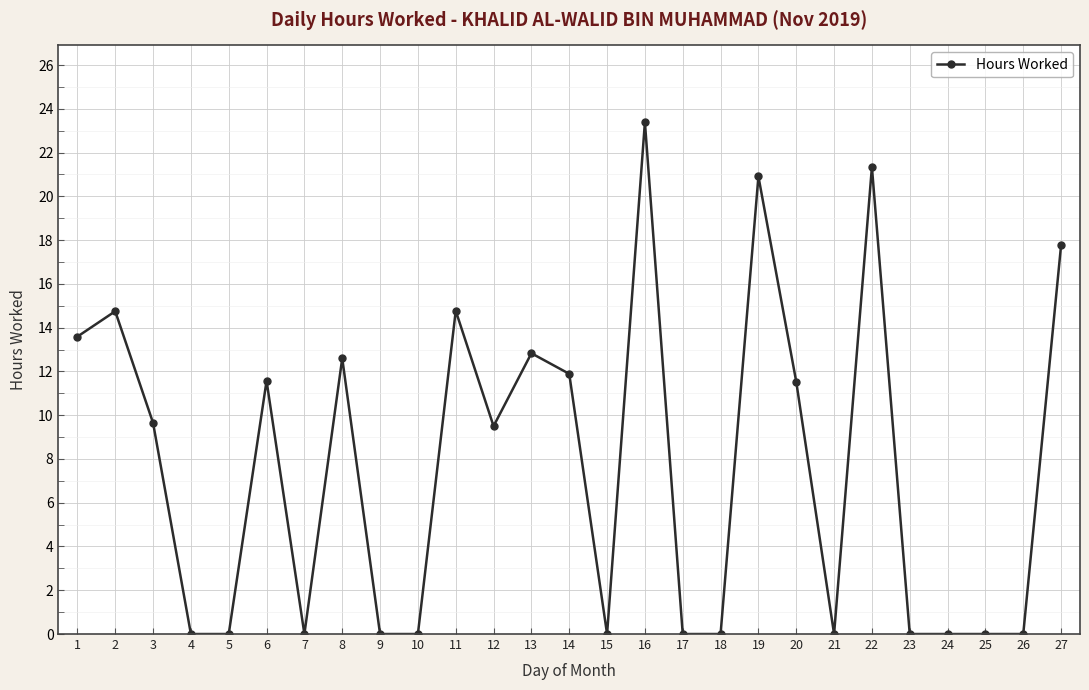

How many lines are shown in the chart?

1